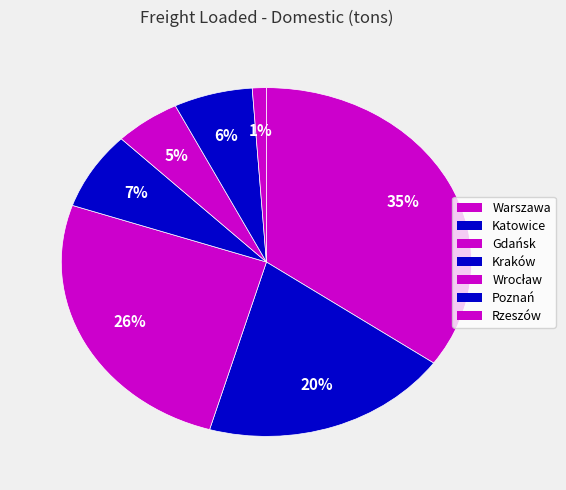

Which slice is the smallest?

Rzeszów